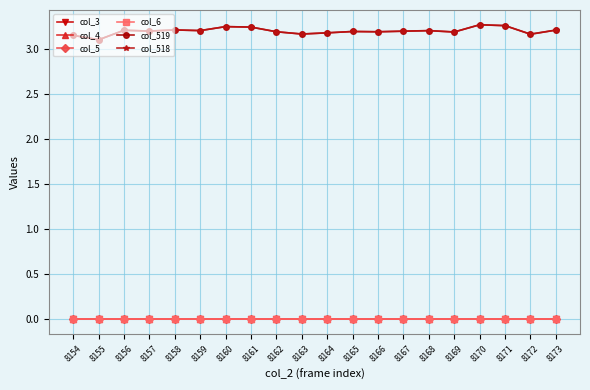

Is this an area chart (filled region under the line)?

No